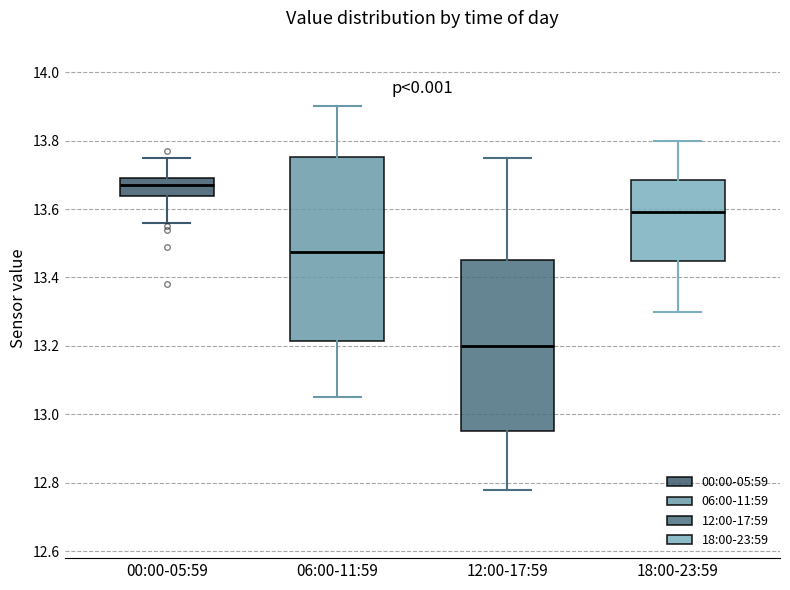

Comparing the boxes themselves (not the whiskers), which one is the tallest?

06:00-11:59